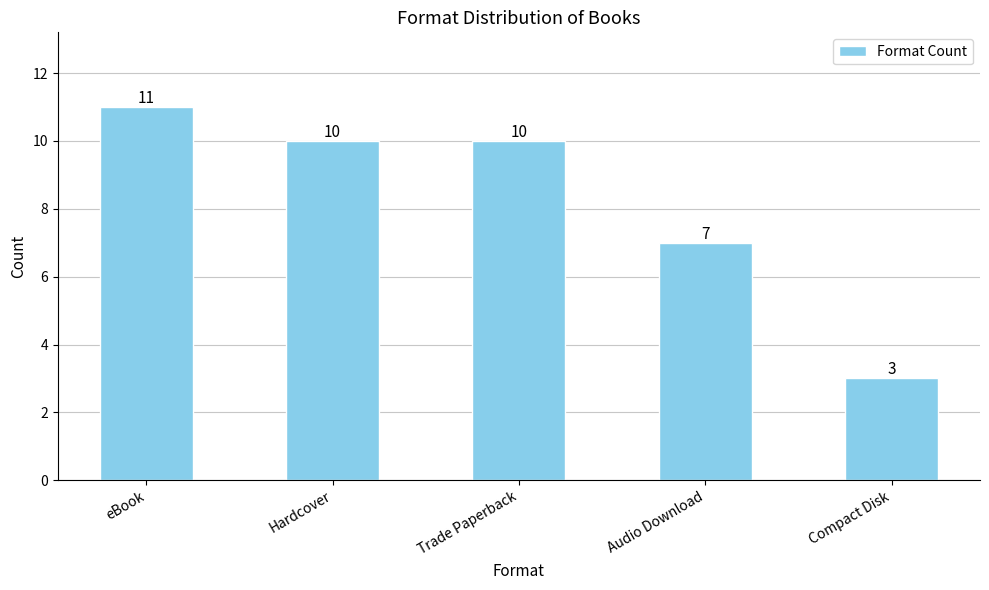

How many data points are less than 10?

2